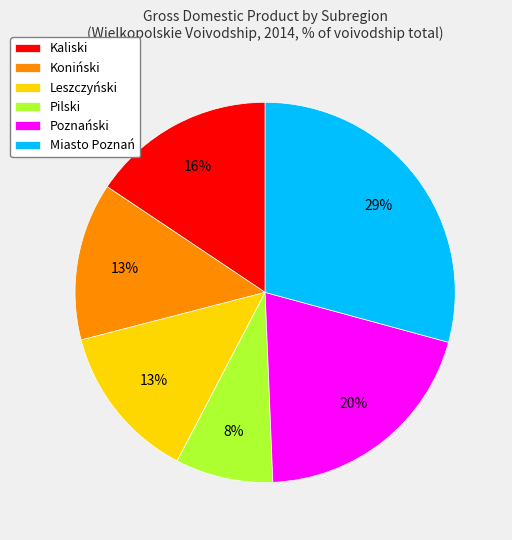

To the nearest percent, what is the average slice percentage?

17%